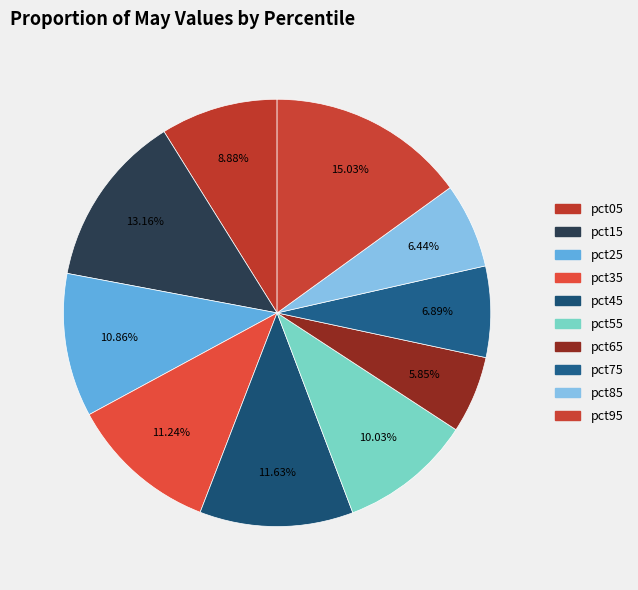

Count the number of slices in the pie.

10